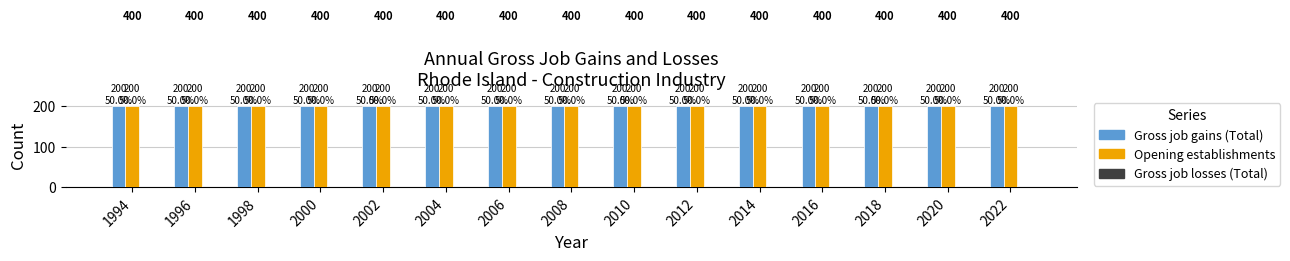

At which label is Gross job gains (Total) closest to 200?

1994